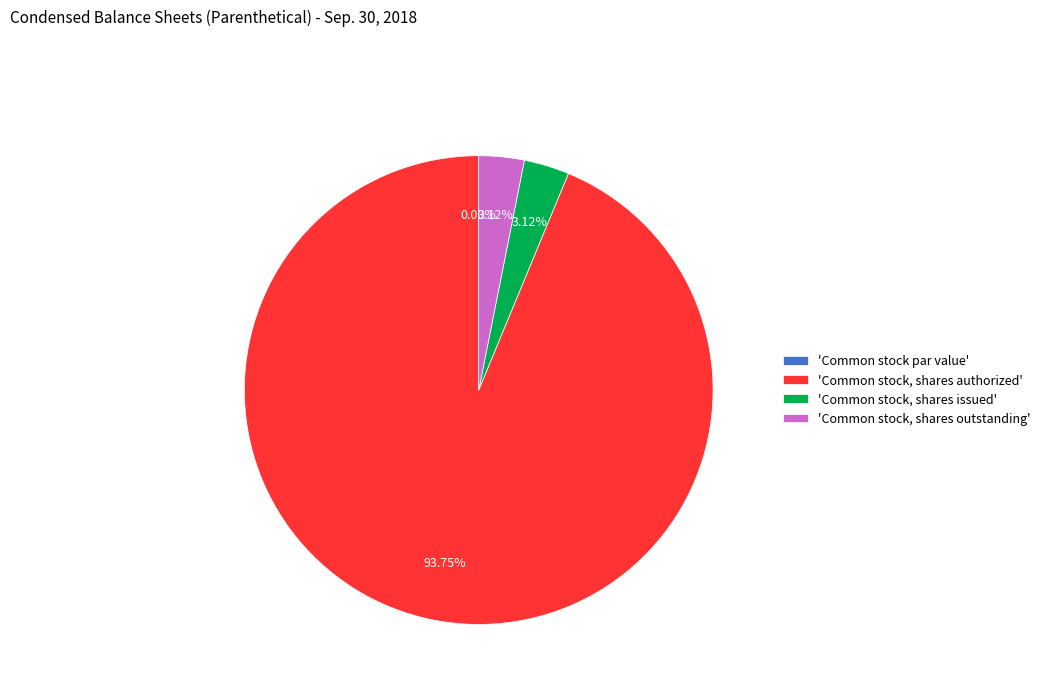

Which category has the biggest portion of the pie?

Common stock, shares authorized